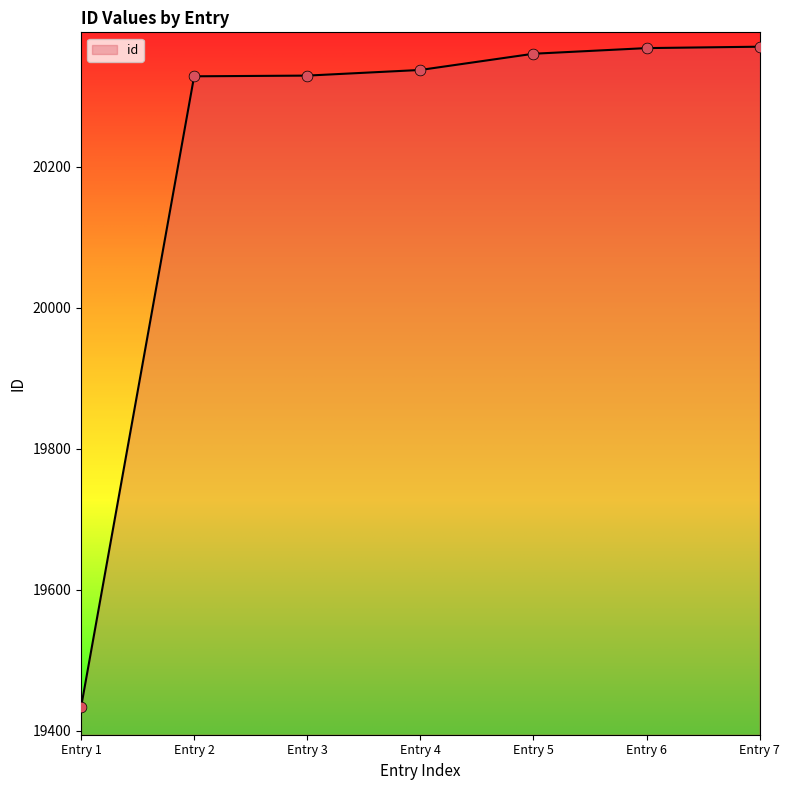

Approximately how many times larger is the value at Entry 4 compared to Entry 2?

1.0